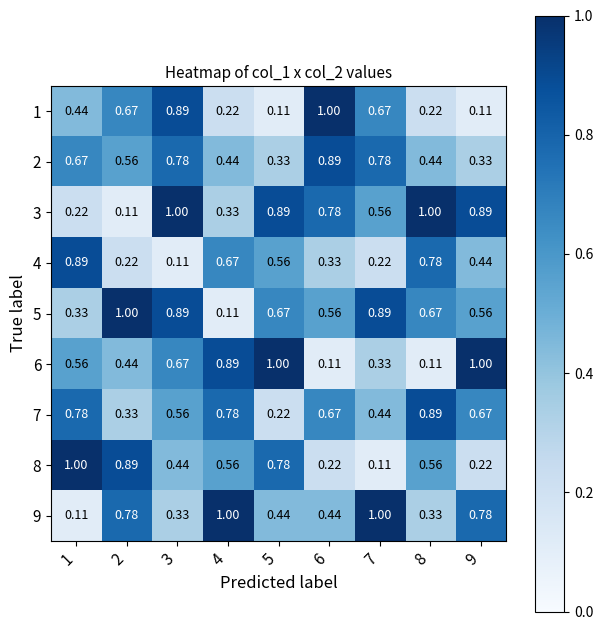

Is the value of 1 at 3 greater than the value of 6 at 3?

Yes